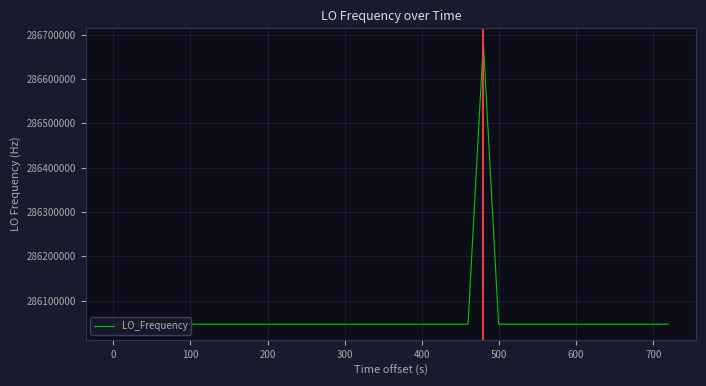

What is the difference between the maximum and minimum values?

638772.5